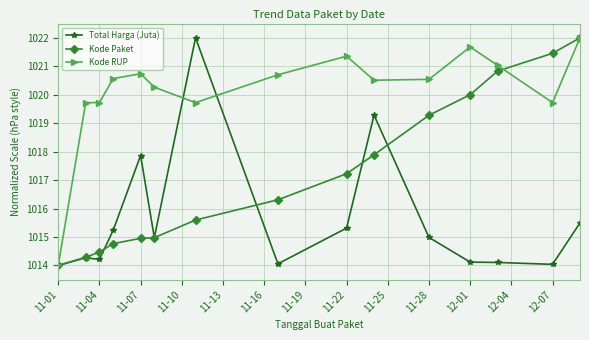

How many distinct data groups are displayed?

3